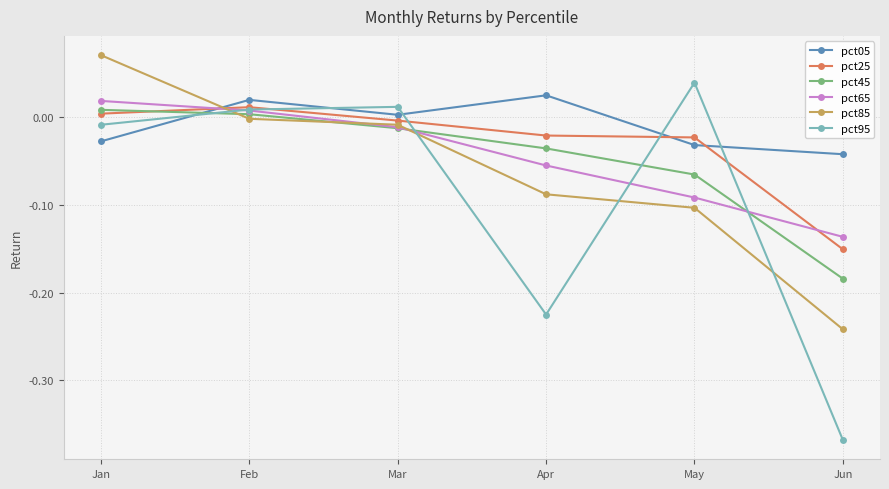

Which series ends up on top after the final intersection of pct05 and pct95?

pct05